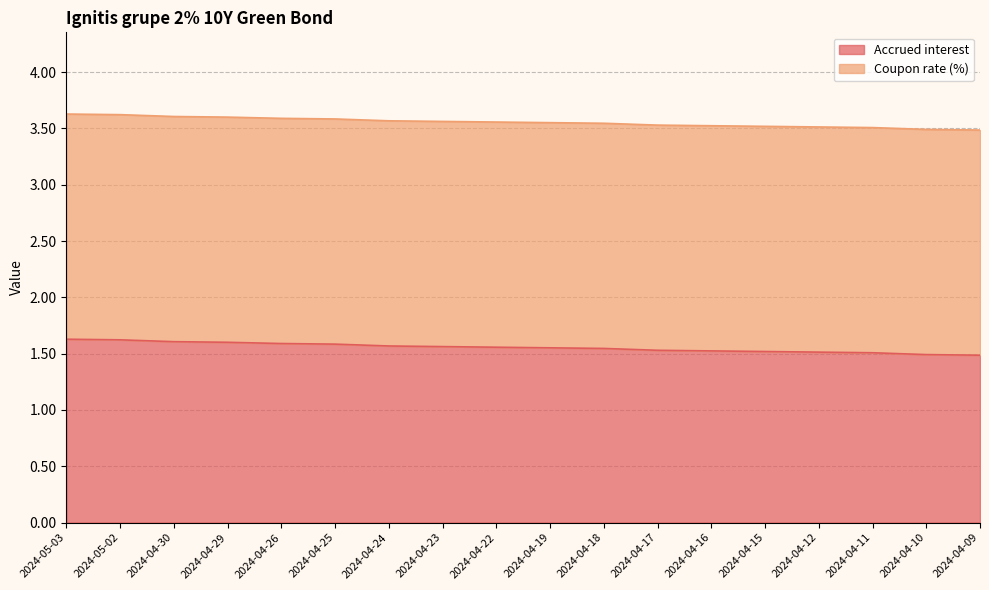

What is the total value across all series at 2024-05-03?

3.6